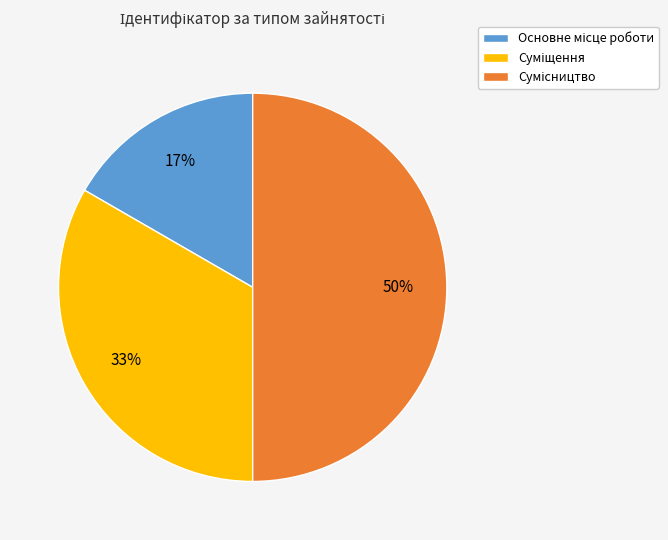

Count the number of slices in the pie.

3